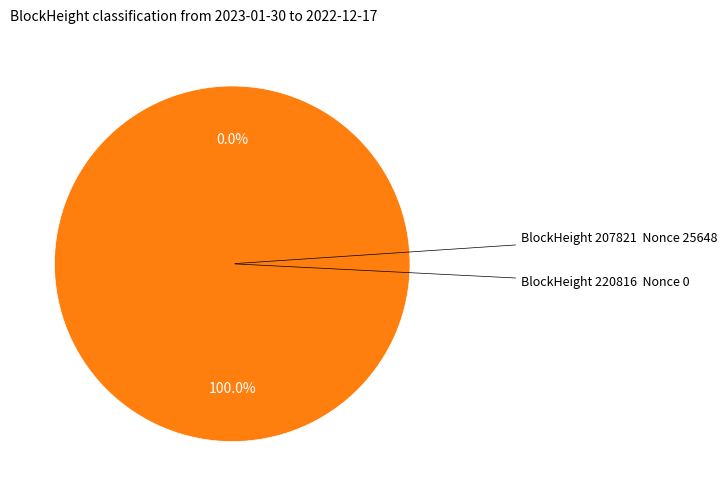

What portion of the pie excludes 220816?

100.0%